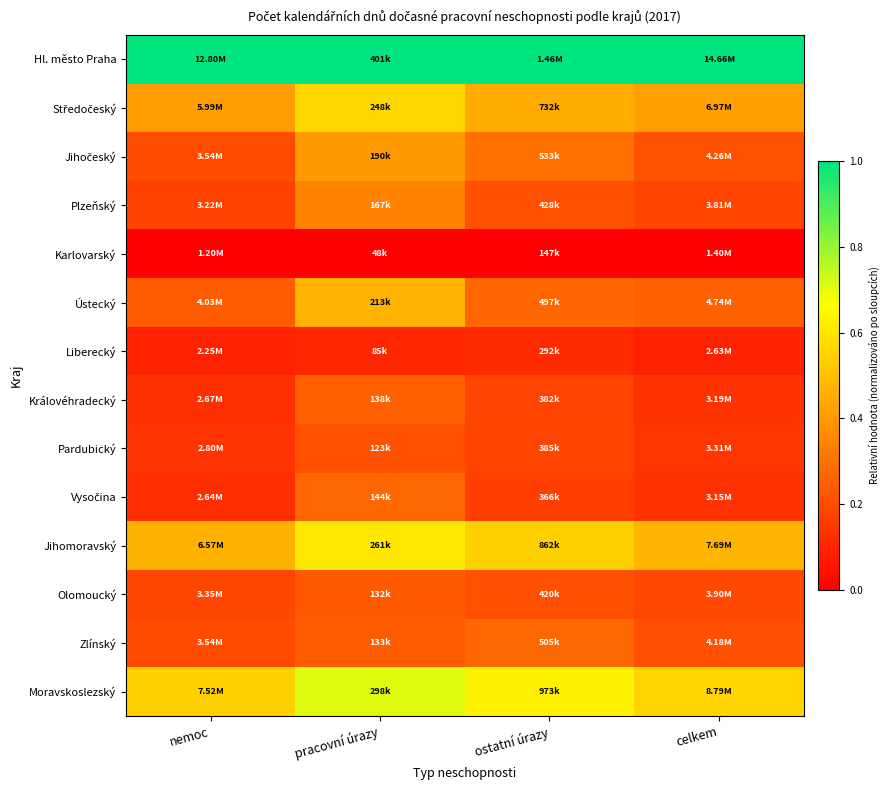

How many data points does each series have?

4